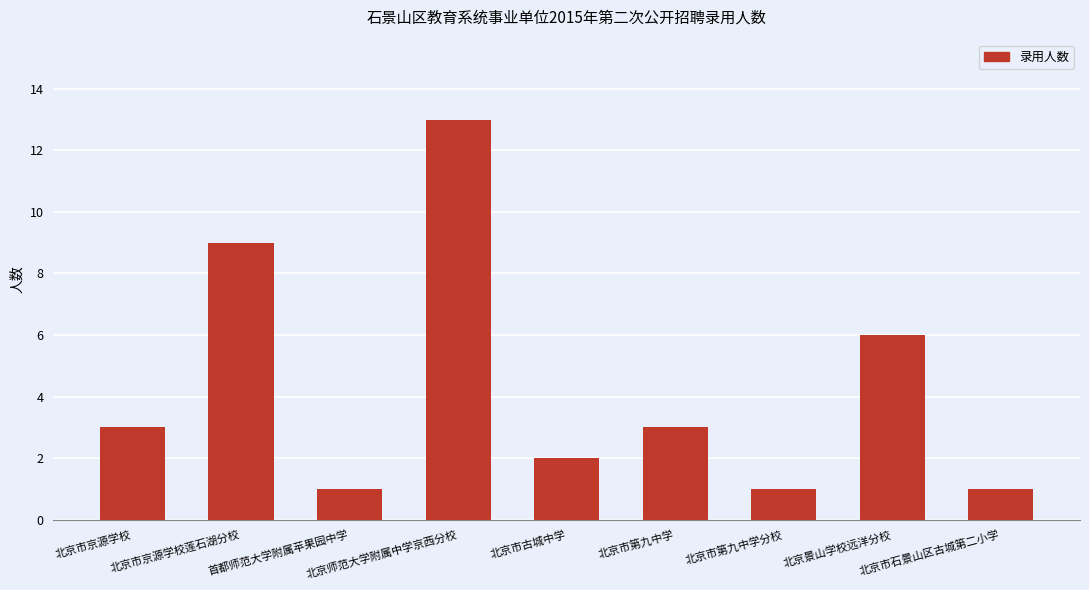

Between 北京市古城中学 and 北京市京源学校, which is larger?

北京市京源学校